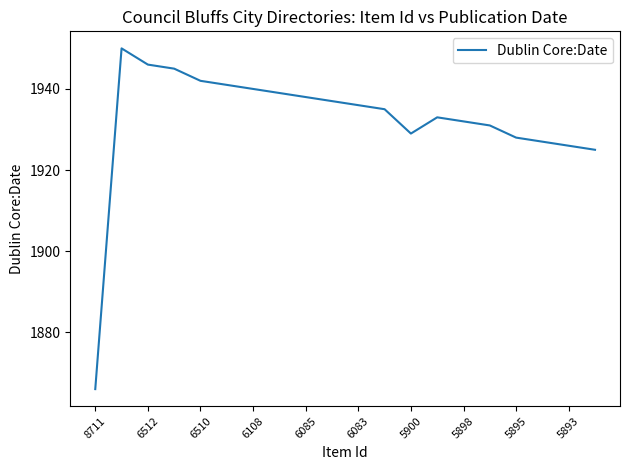

What is the smallest value displayed?

1866